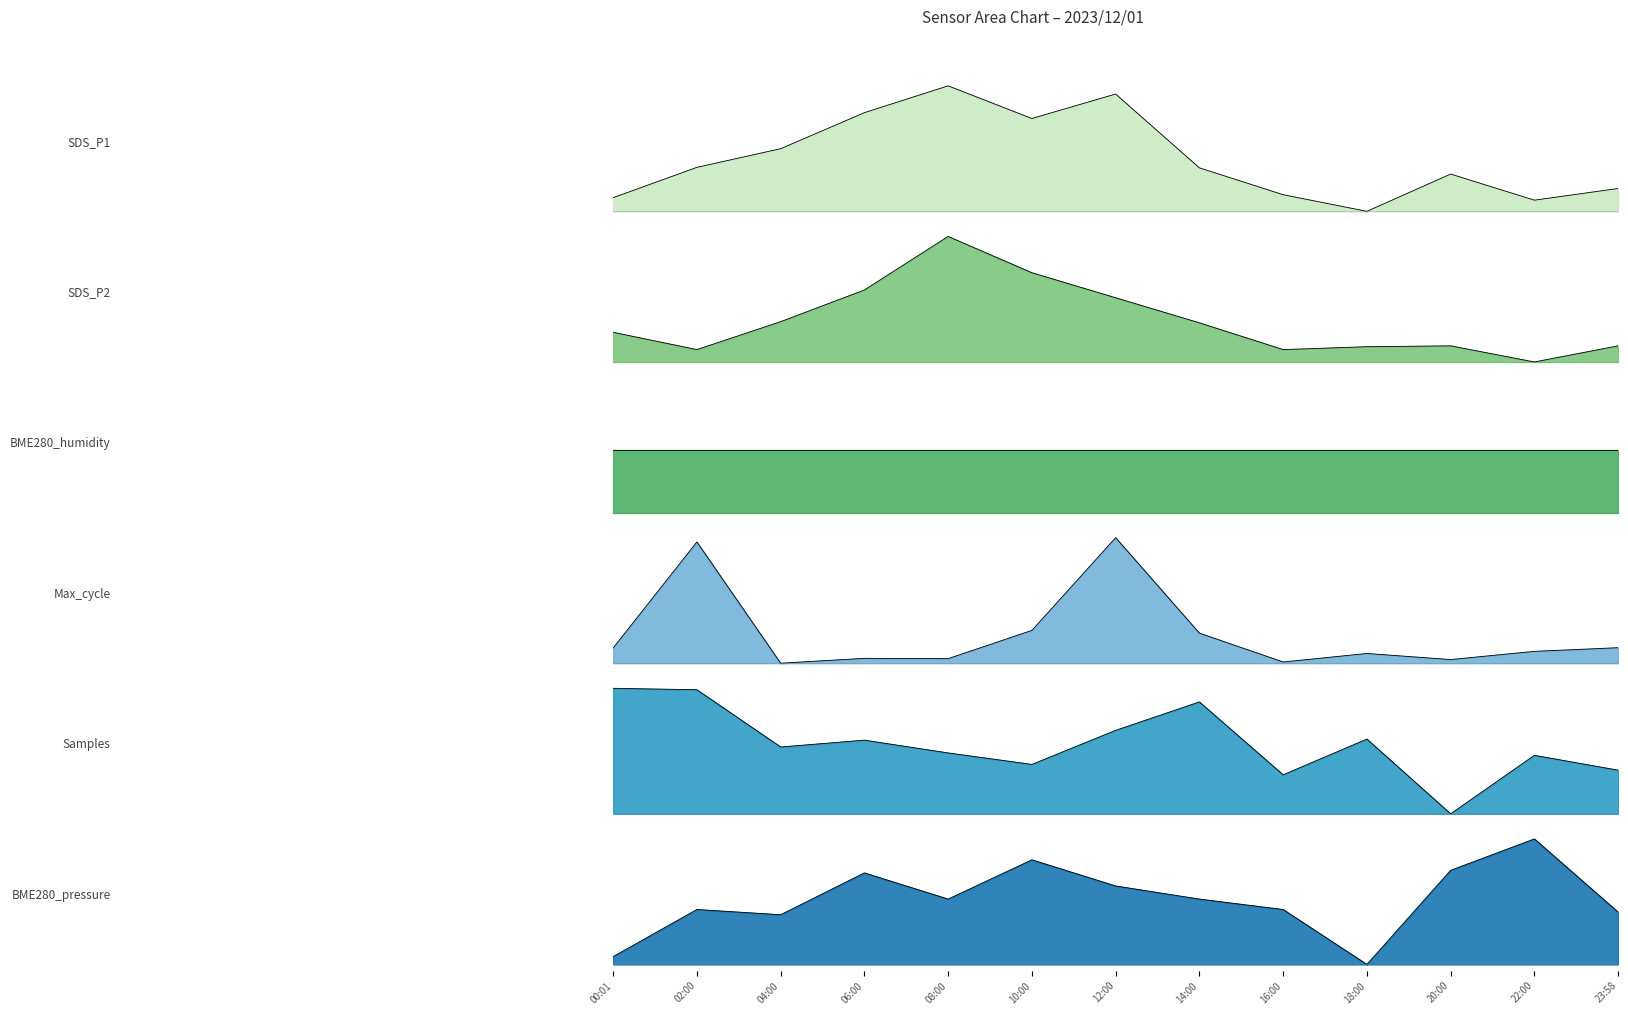

What is the sum of all Samples values?

7.3